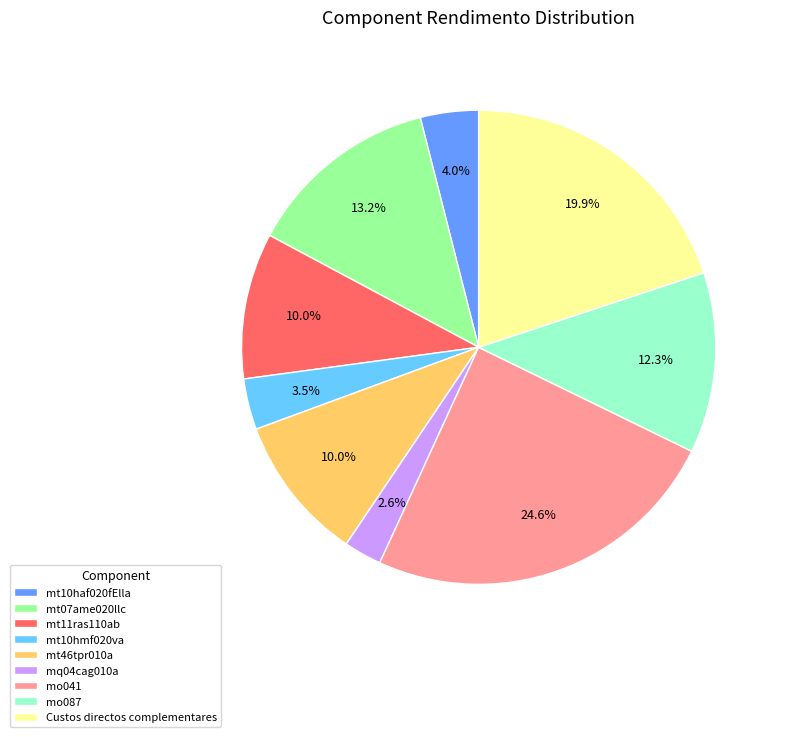

Which category has the biggest portion of the pie?

mo041